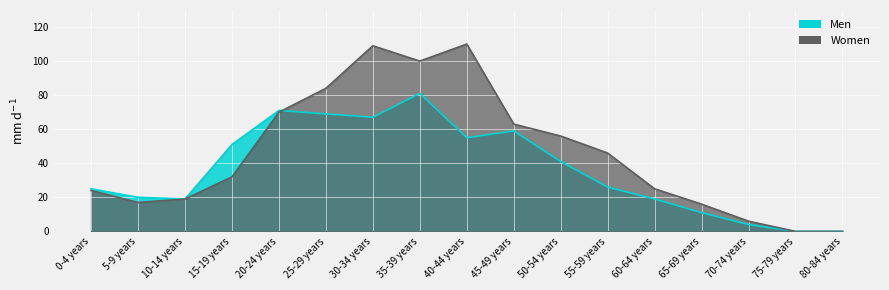

True or false: Men and Women cross at least once.

True